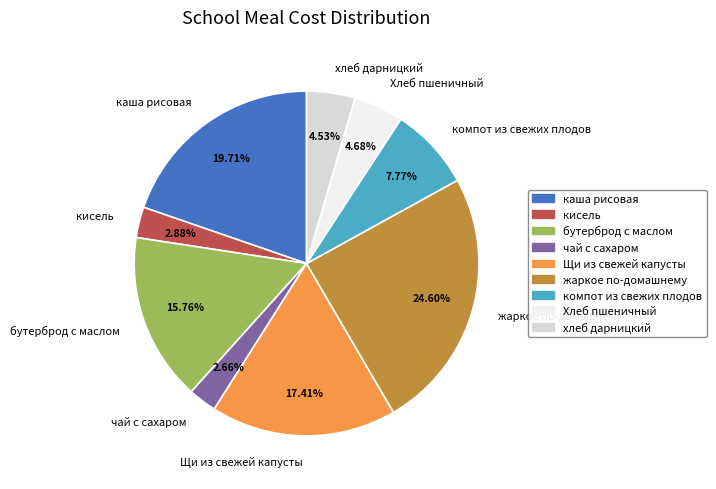

Count the number of slices in the pie.

9